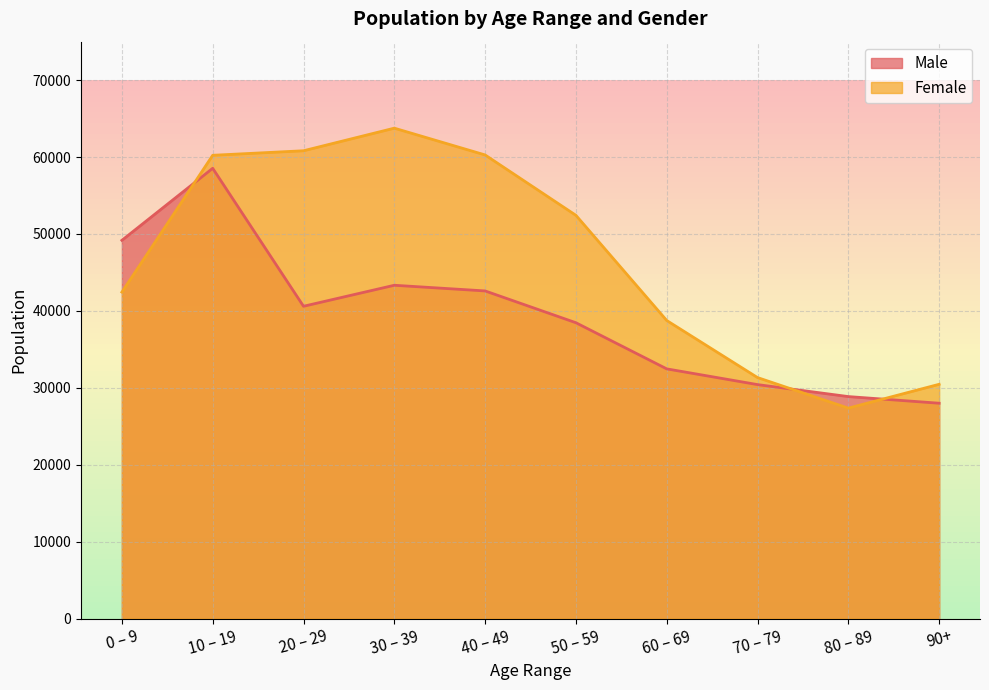

Is the value of Female at 60 – 69 greater than the value of Male at 40 – 49?

No